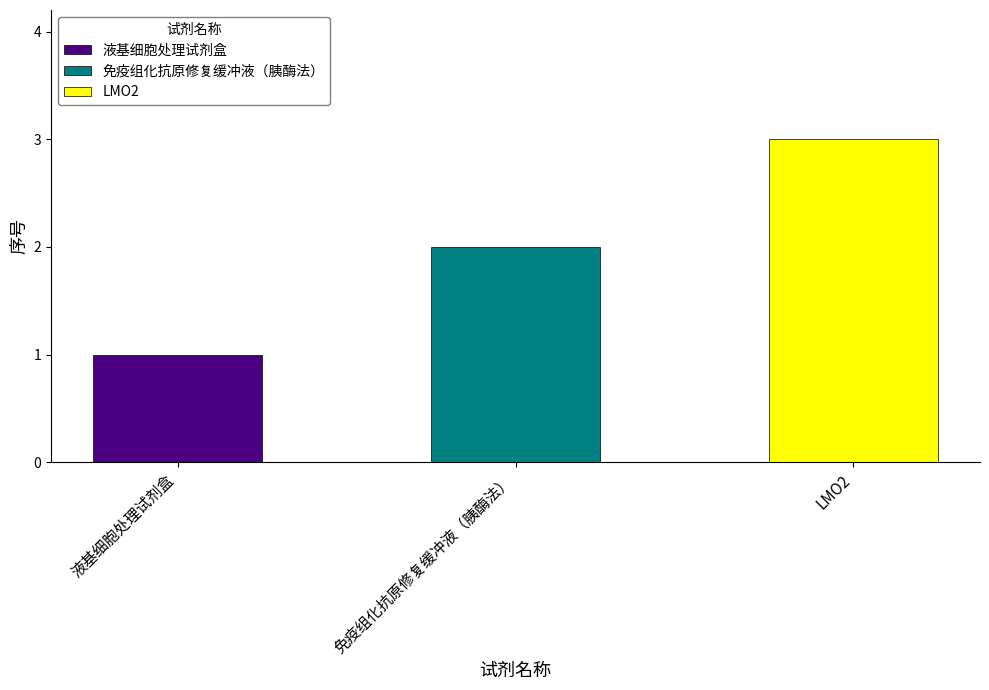

List the labels in order of value, smallest first.

液基细胞处理试剂盒, 免疫组化抗原修复缓冲液（胰酶法）, LMO2